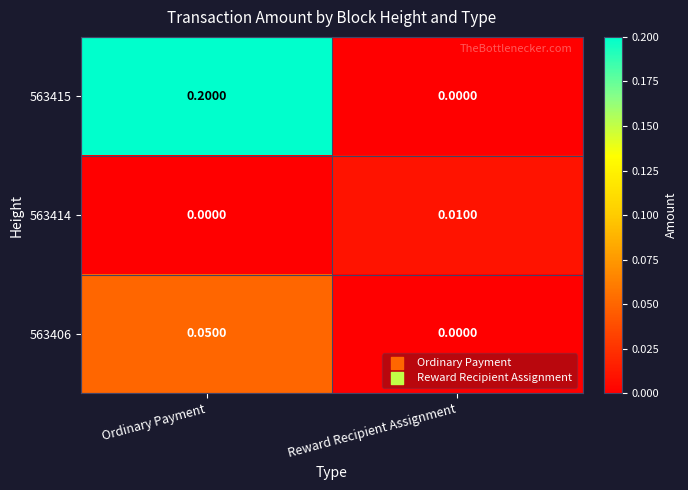

Where is 563414 nearest to the value 0?

Ordinary Payment